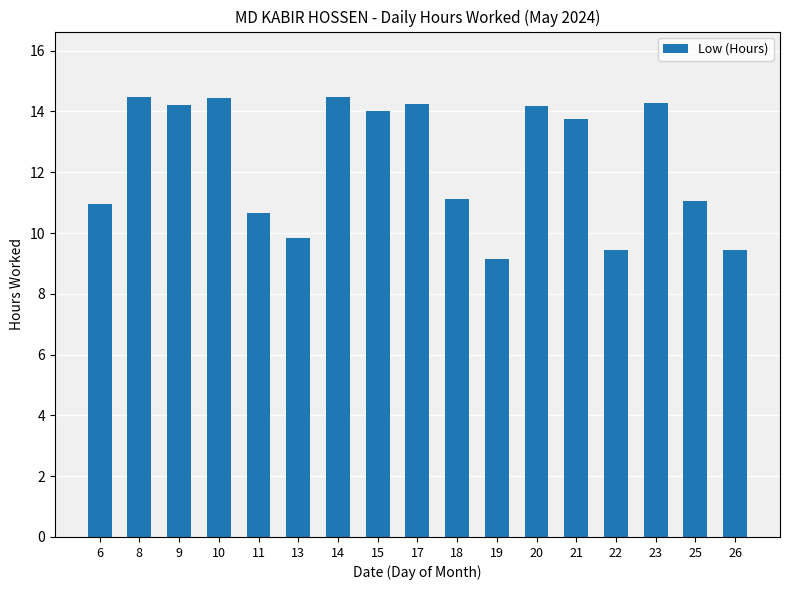

At which label does the data first exceed 13?

8